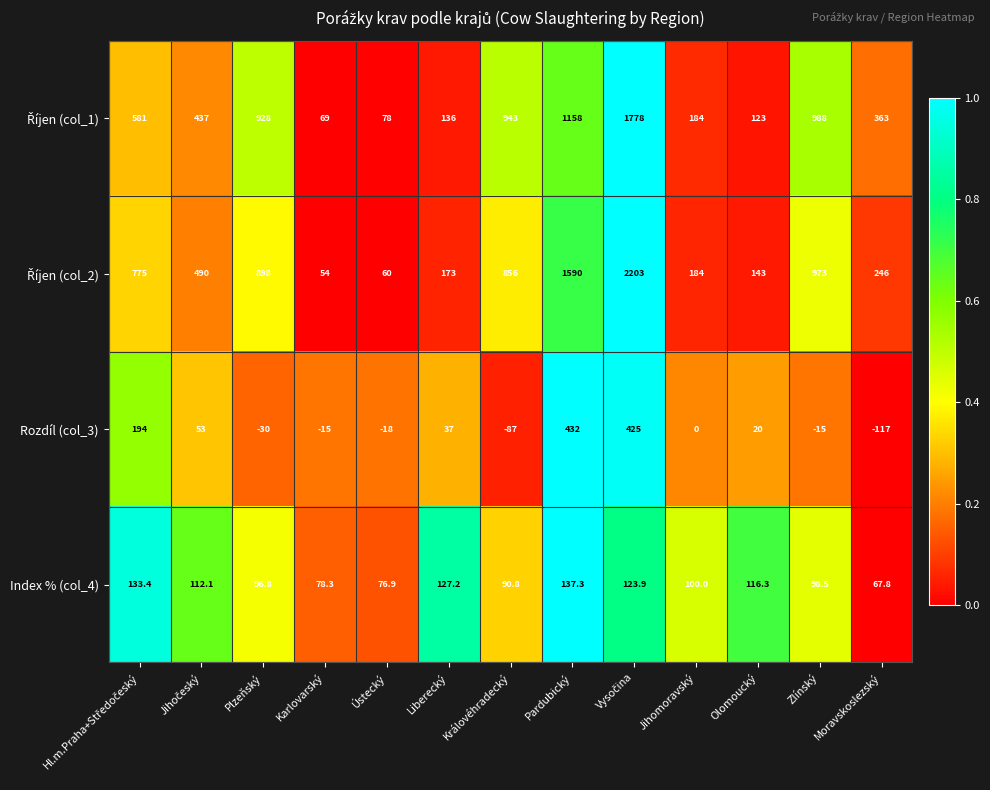

What is the sum of the Index % (col_4) values at Královéhradecký and Moravskoslezský?

158.6